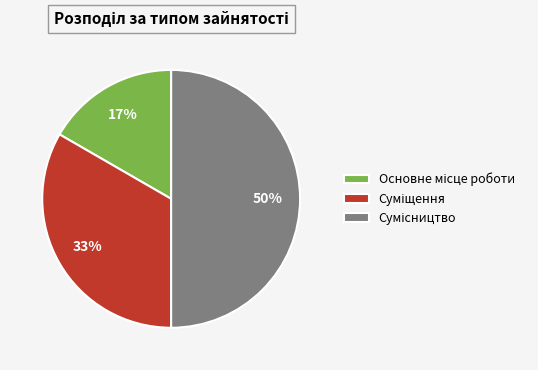

To the nearest percent, what is the difference between the largest and smallest slice percentages?

33%